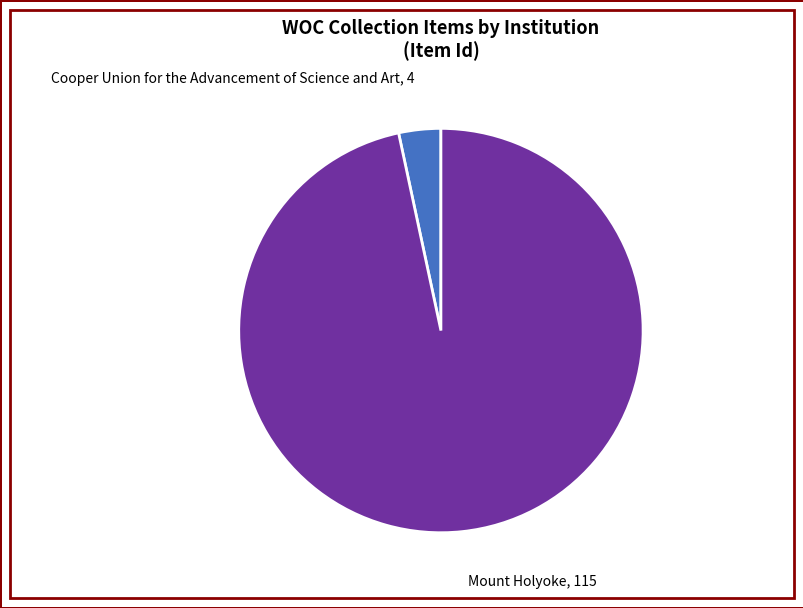

Which category accounts for the majority?

Mount Holyoke